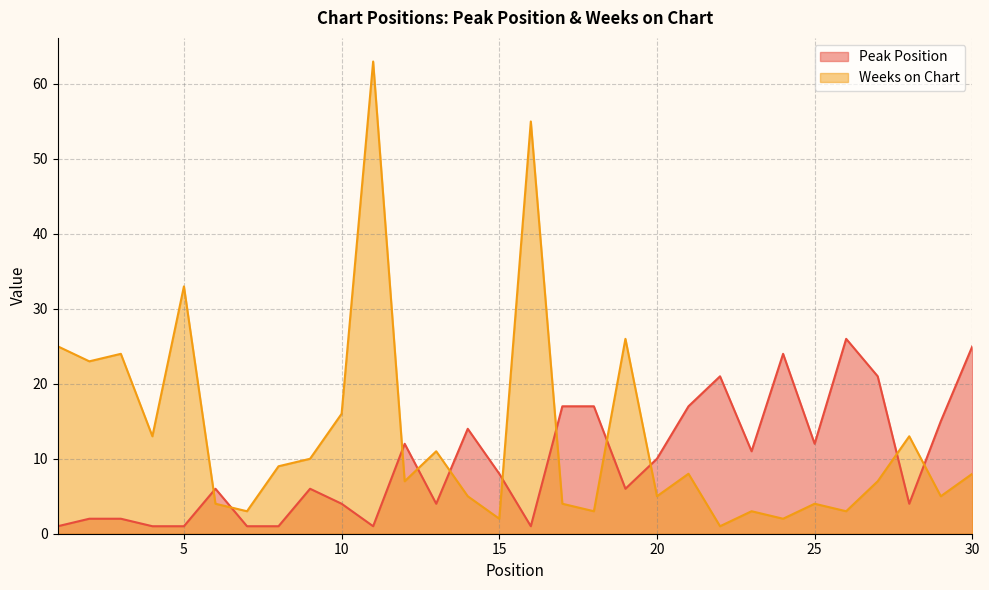

The value of Peak Position at 25 is 12. True or false?

True